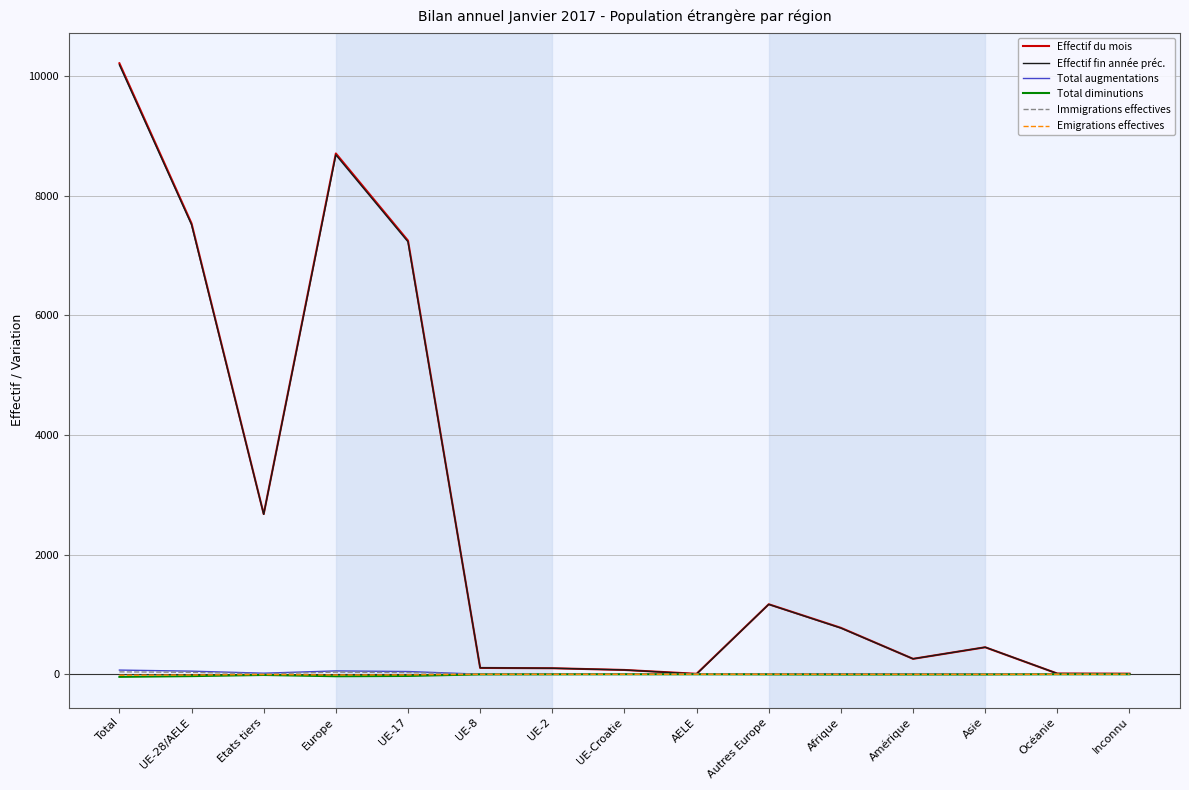

Is it true that Effectif fin année préc. equals 8679 at Europe?

True